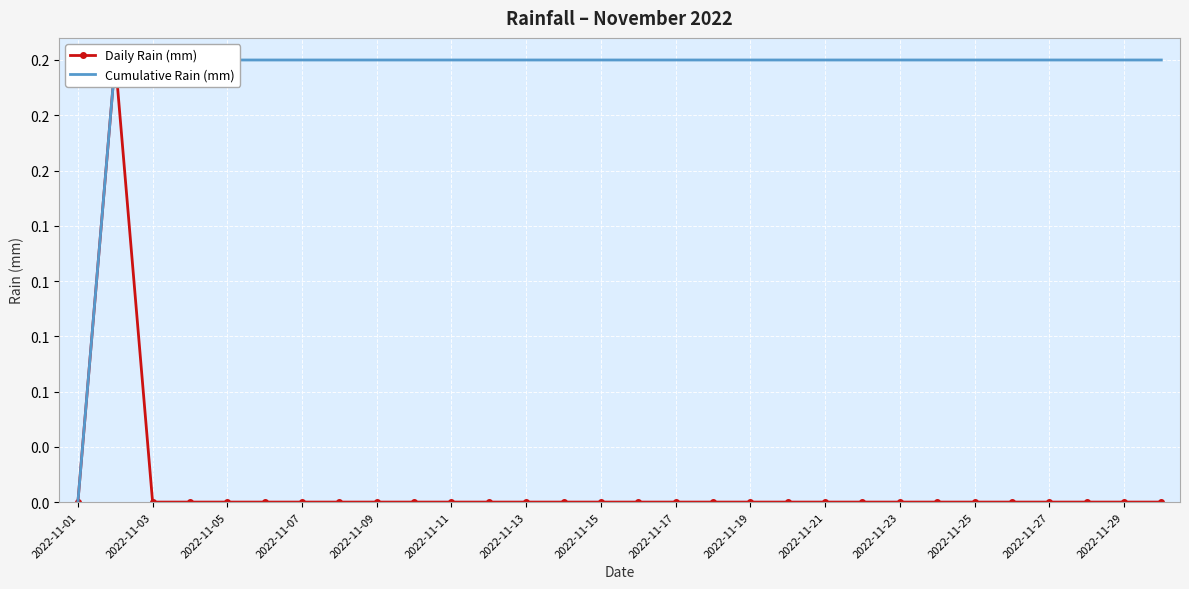

At how many categories does at least one series exceed 0?

29